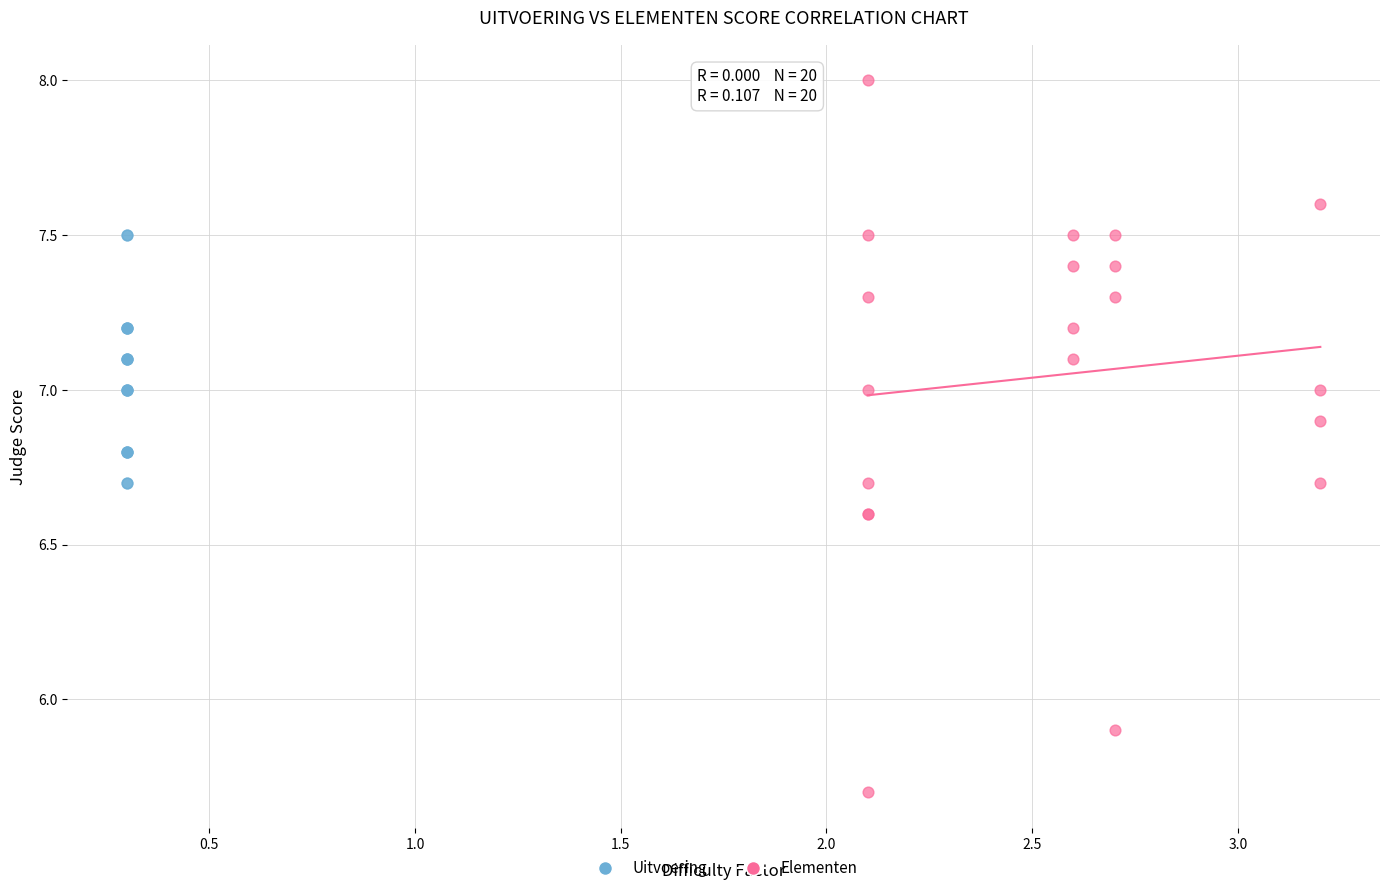

Which series has the widest spread of Y values?

Elementen